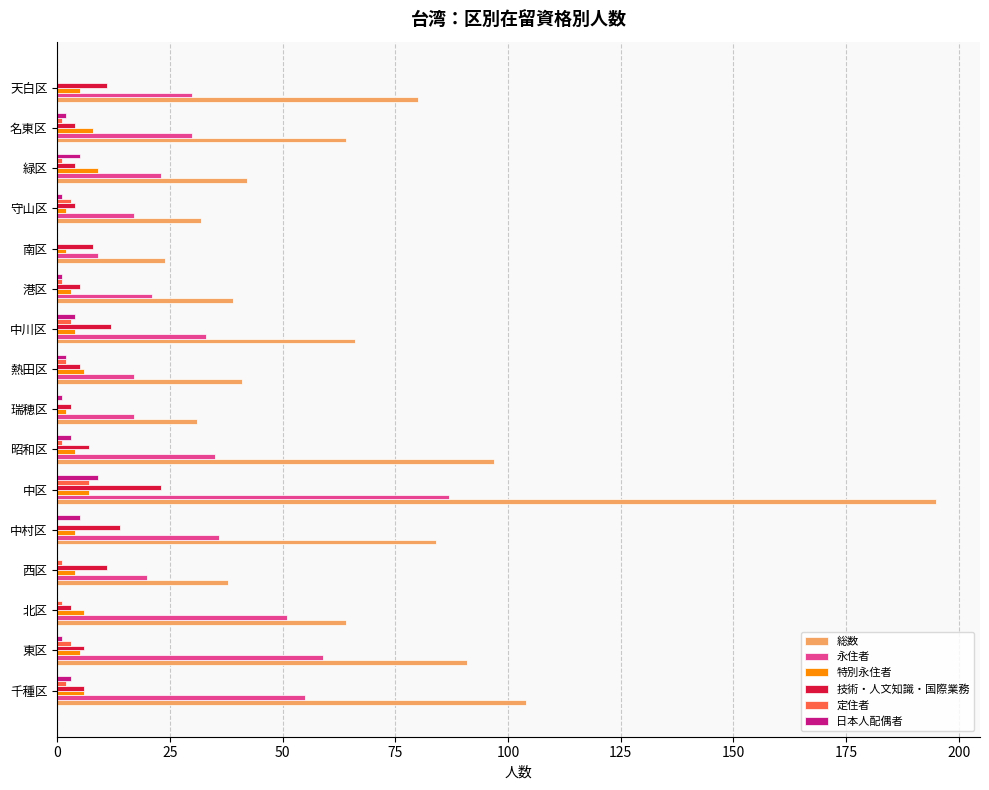

At which category is the sum across all series the highest?

中区